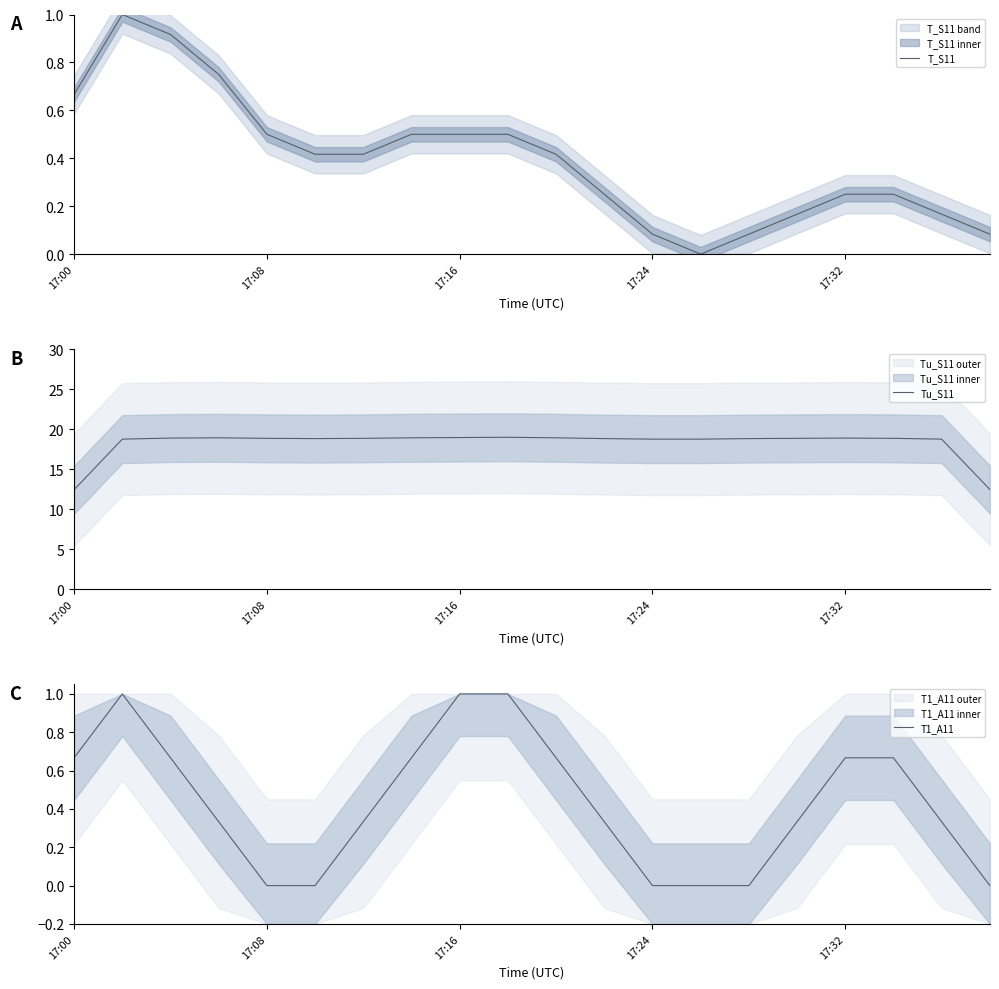

The value of Tu_S11 at 17:16 is 33.3. True or false?

False